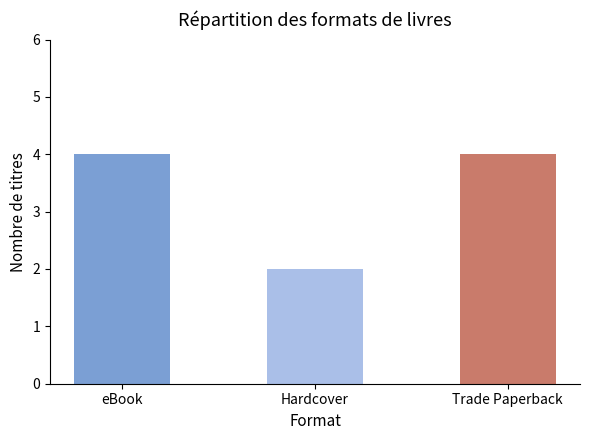

What is the minimum value shown in the chart?

2